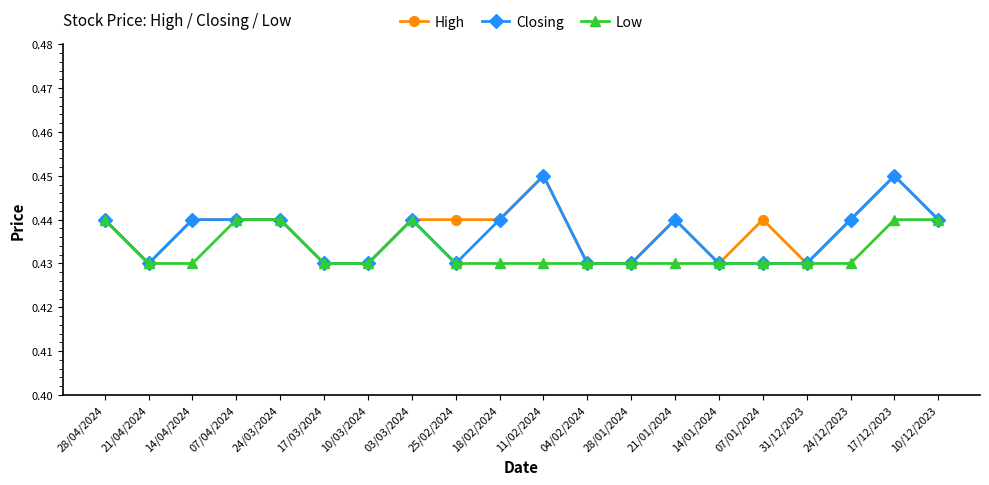

Is this an area chart (filled region under the line)?

No